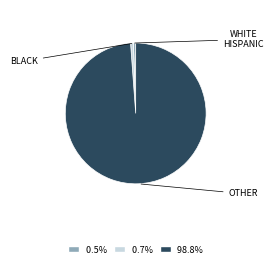

Does any single category account for the majority?

Yes